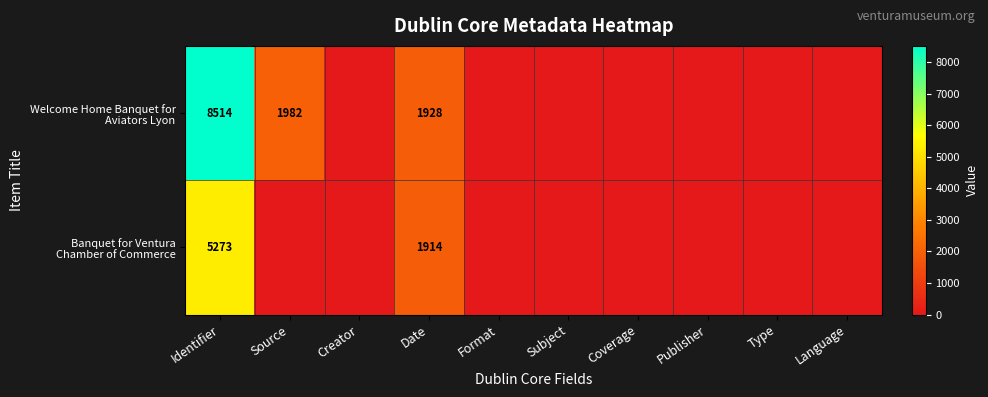

What is the difference between the maximum and minimum values in the row_0 series?

8514